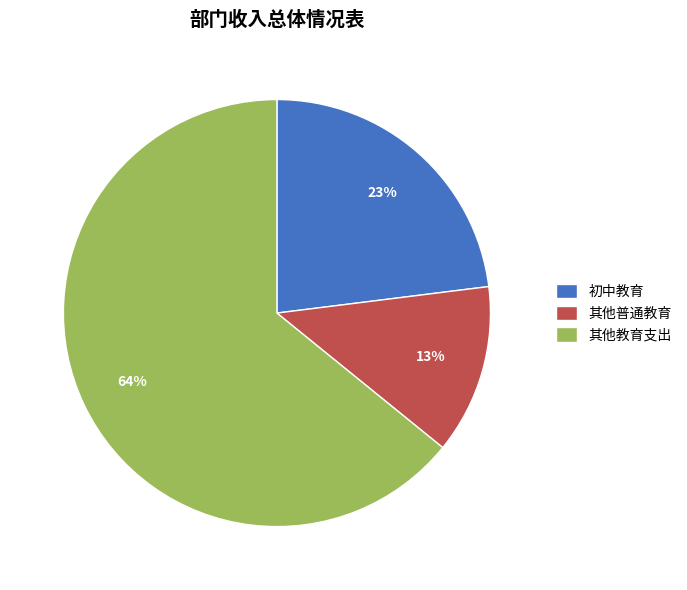

Rank the categories by value from highest to lowest.

其他教育支出, 初中教育, 其他普通教育